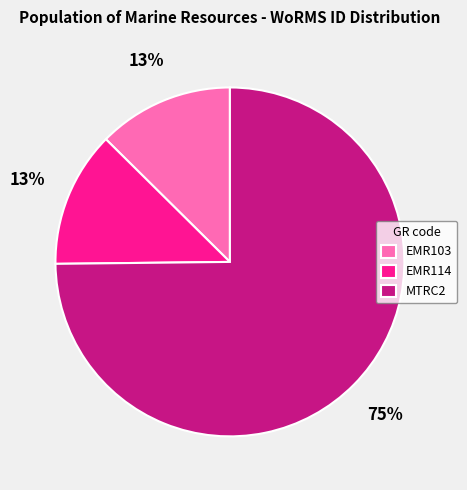

The EMR103 slice represents 13% of the pie. True or false?

True